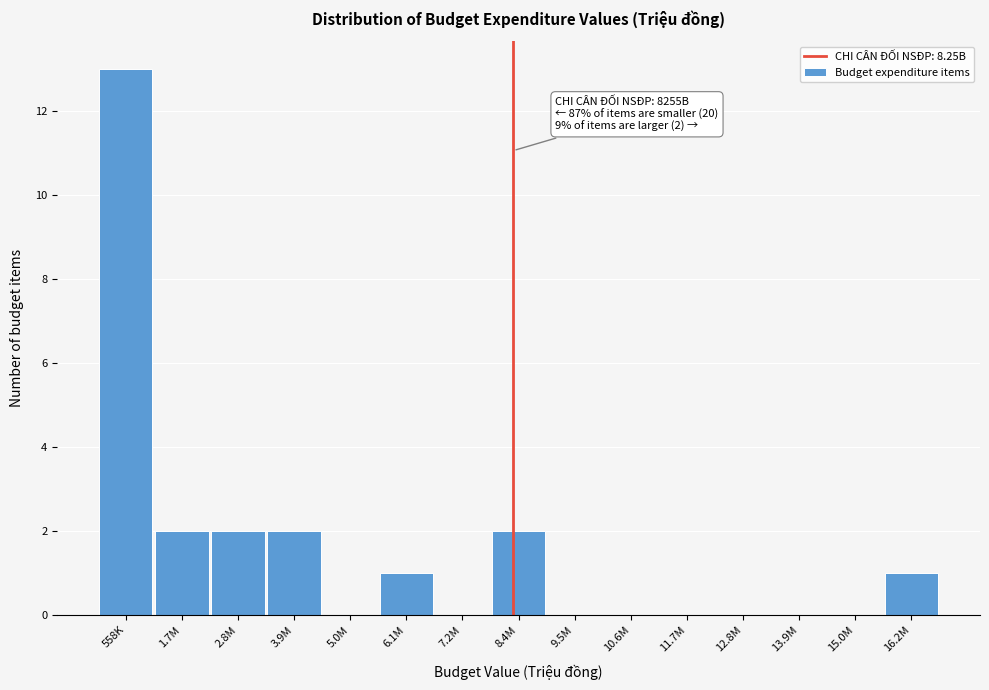

What is the sum of all values?

23